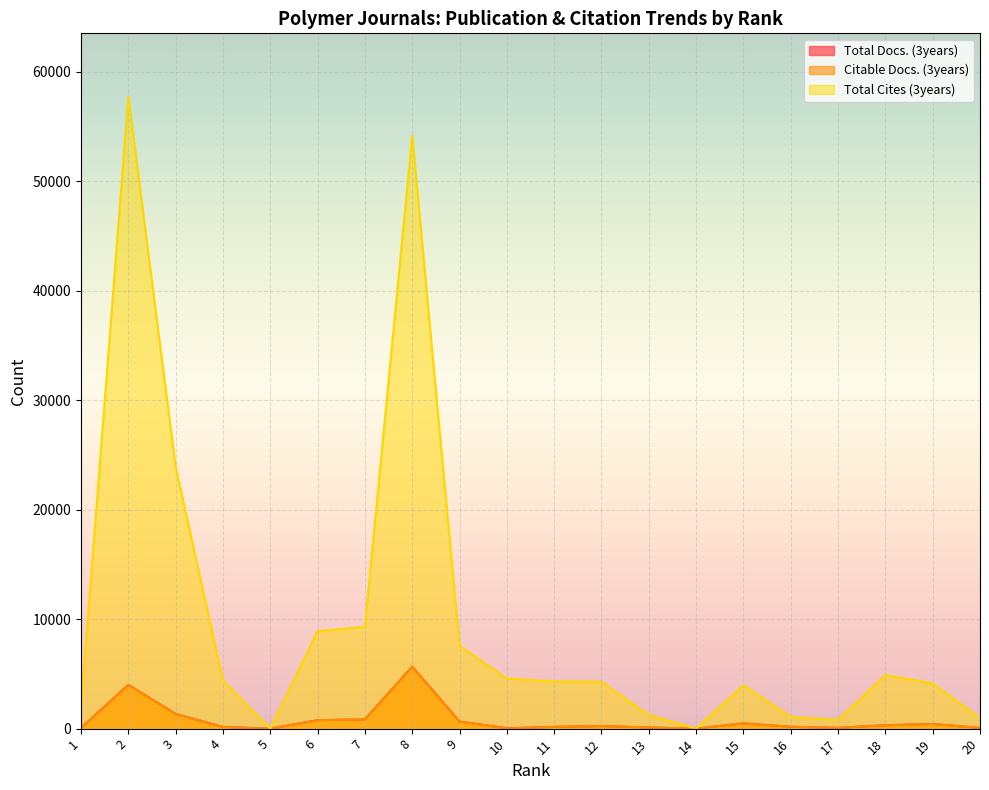

At which category is the sum across all series the highest?

2